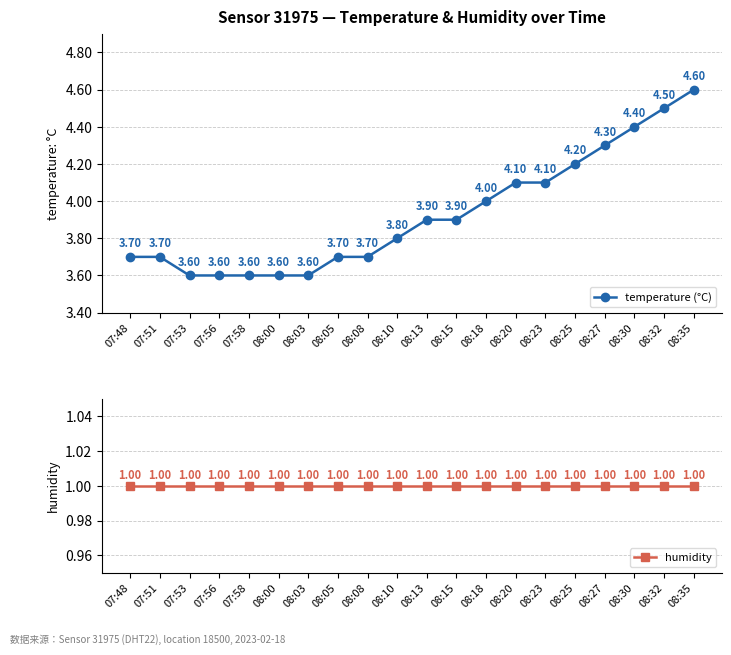

True or false: humidity has more than 2 interior local peaks.

False